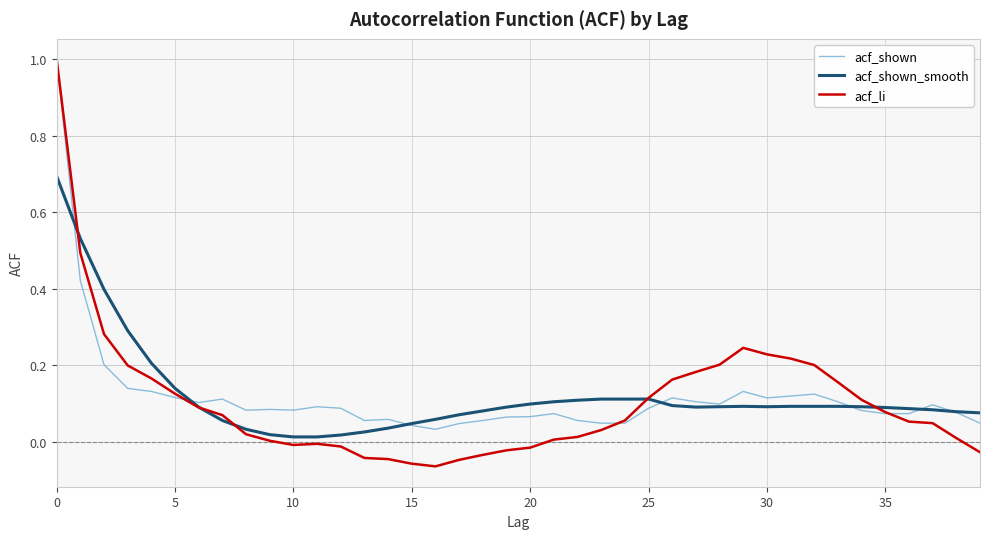

What is the greatest value displayed?

1.0